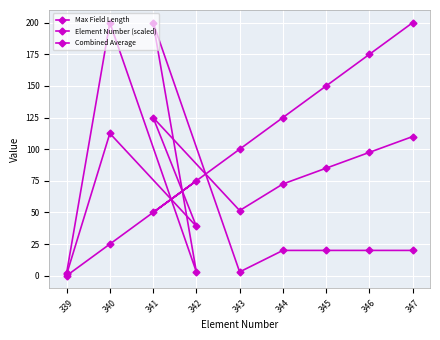

Which series has the largest range (max minus min)?

Element Number (scaled)